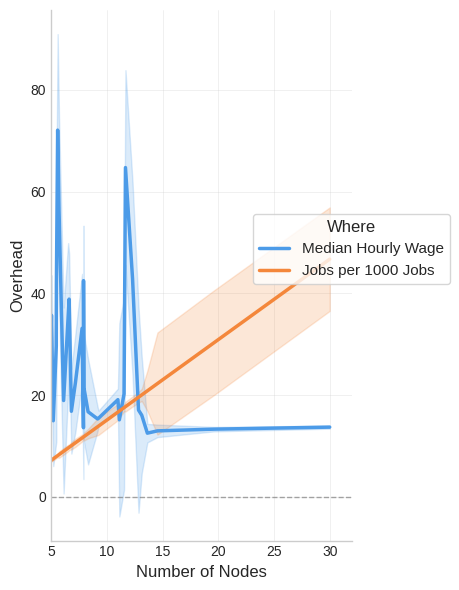

What is the value of the Median Hourly Wage point at the 15th from the left?

42.5